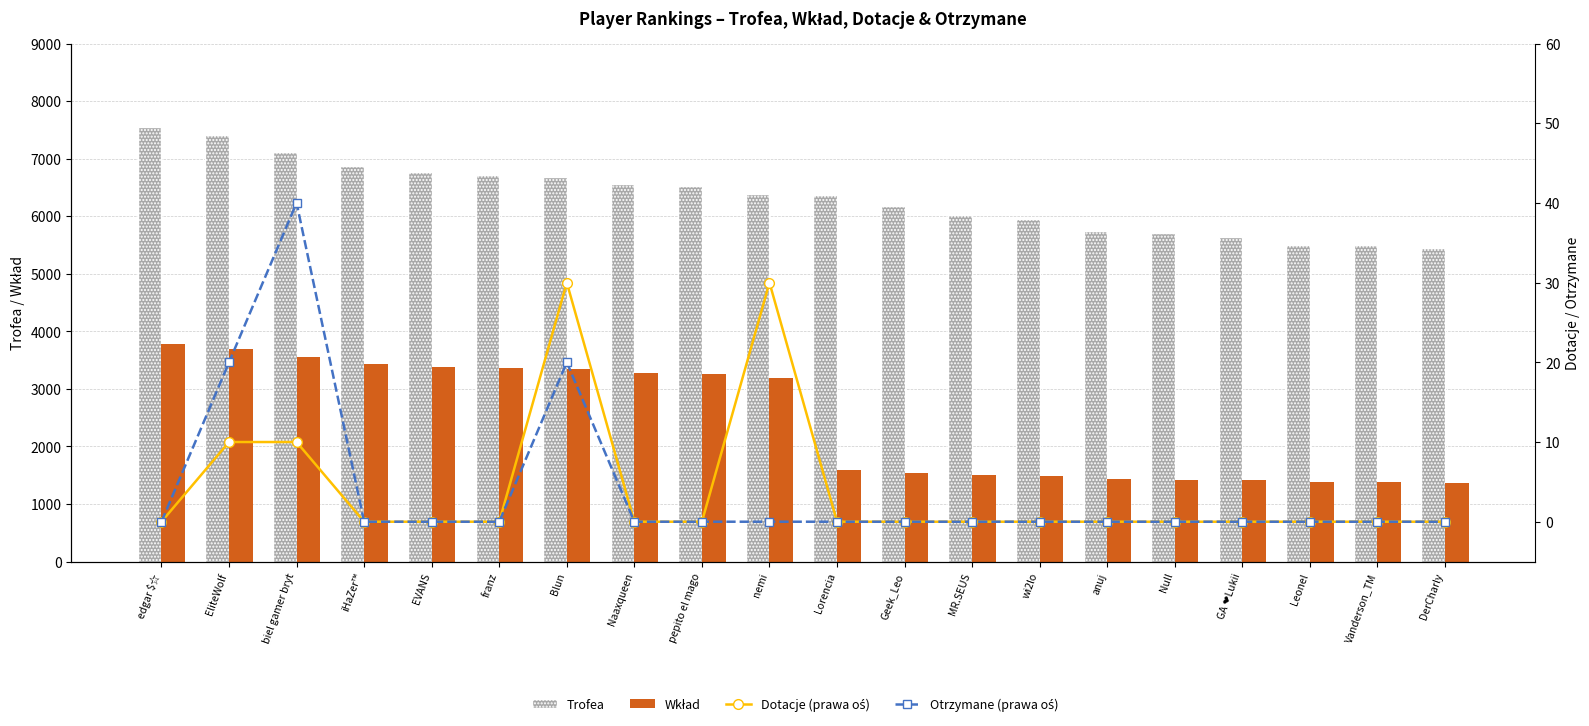

True or false: Trofea has a value of 2514 at Vanderson_TM.

False